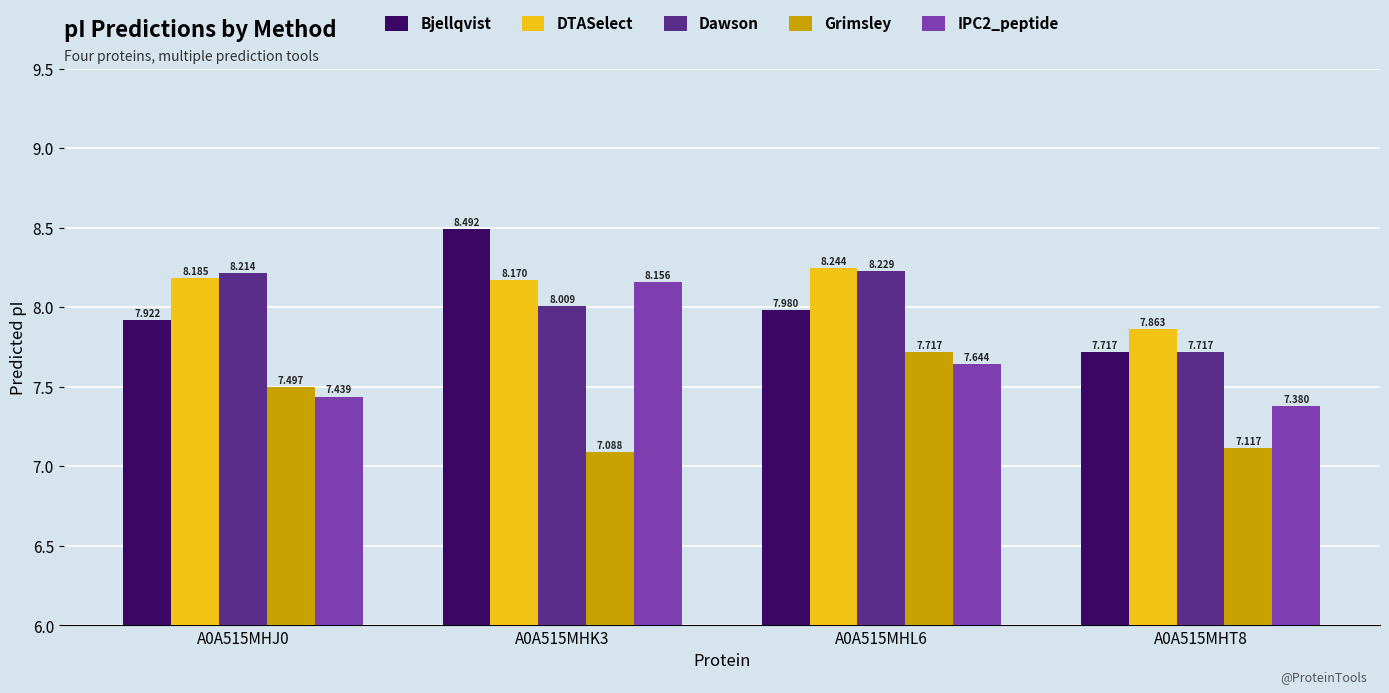

Are the bars horizontal?

No